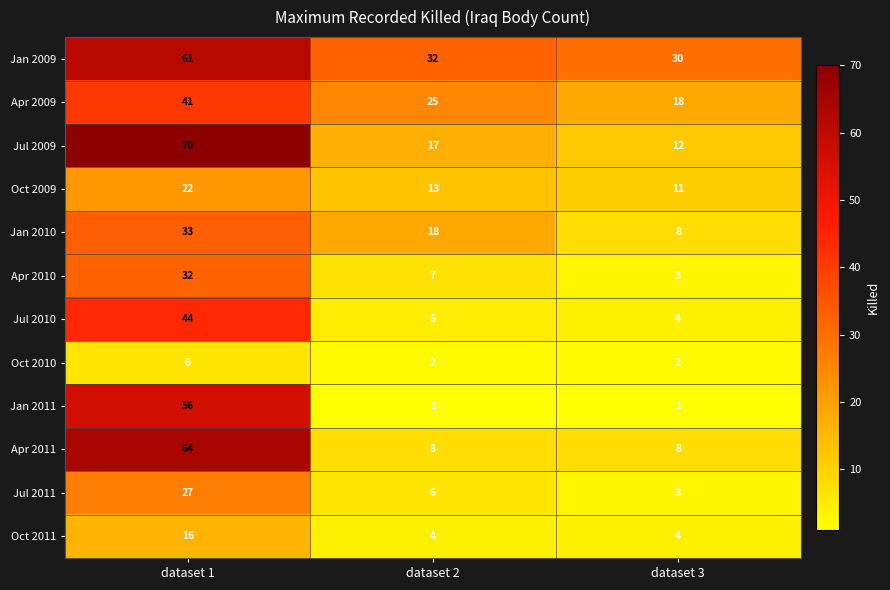

How many distinct data groups are displayed?

12